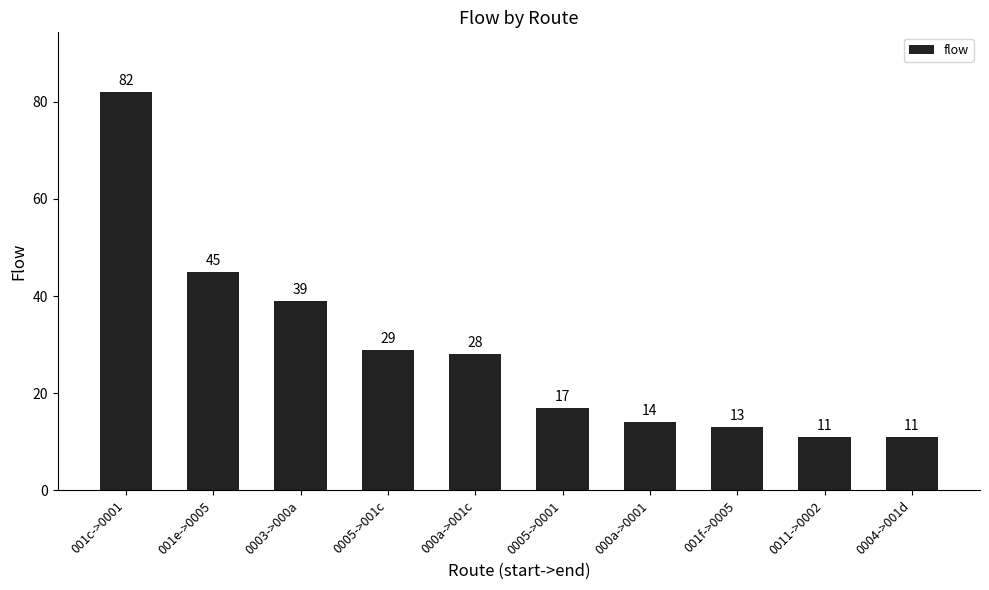

Is it true that the value at 0011->0002 is 6?

False